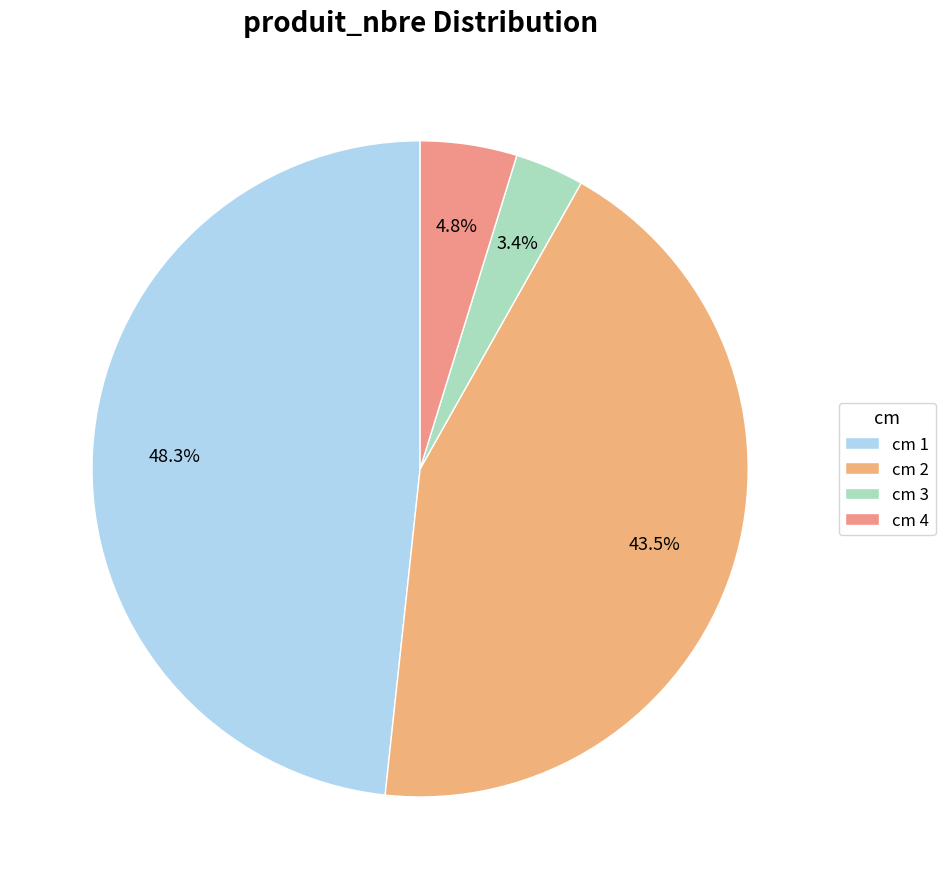

Which slice is the smallest?

cm 3